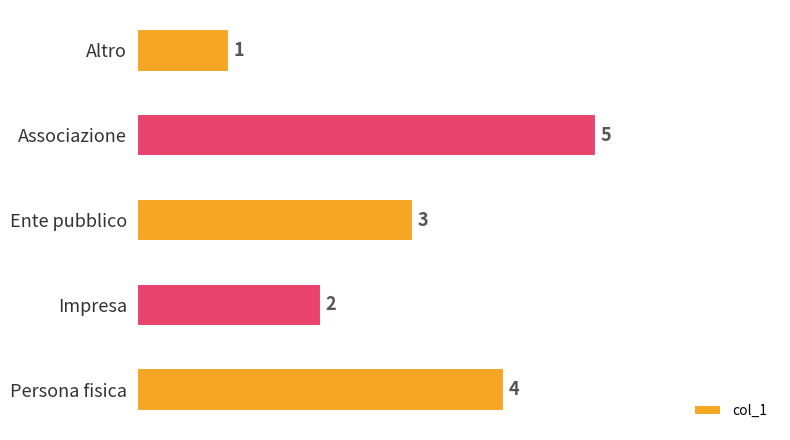

How many bars are there in total?

5